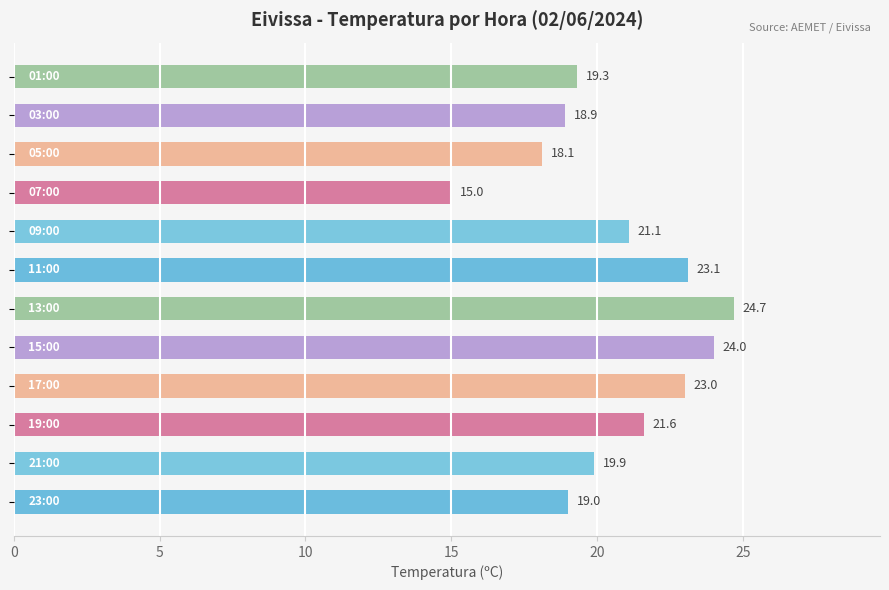

What is the smallest value displayed?

15.0